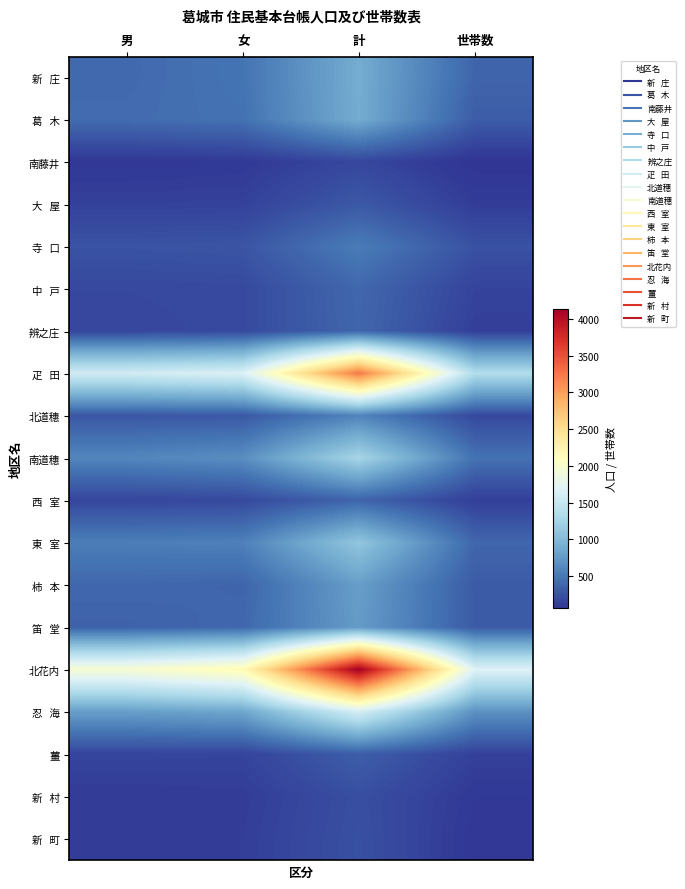

Which series has the largest total across all categories?

北花内